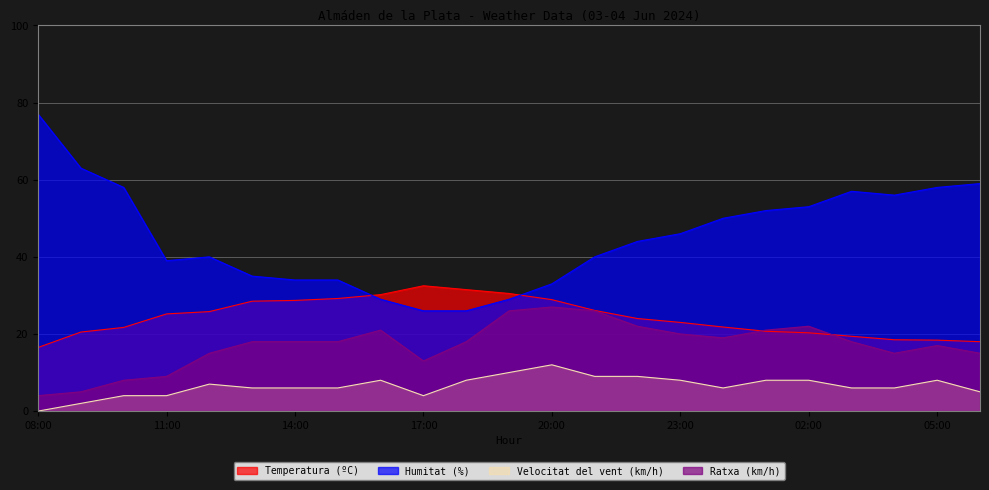

List the series in order of their overall mean, lowest first.

Velocitat del vent (km/h), Ratxa (km/h), Temperatura (ºC), Humitat (%)